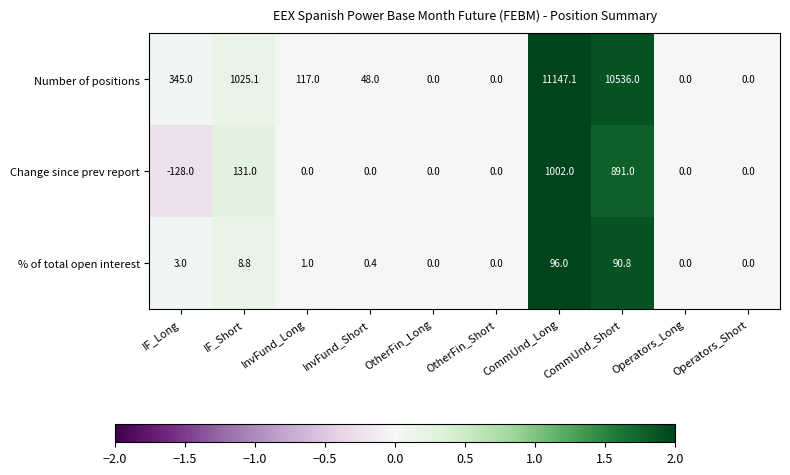

What is the difference between the second highest and second lowest values in the Number of positions series?

10536.0